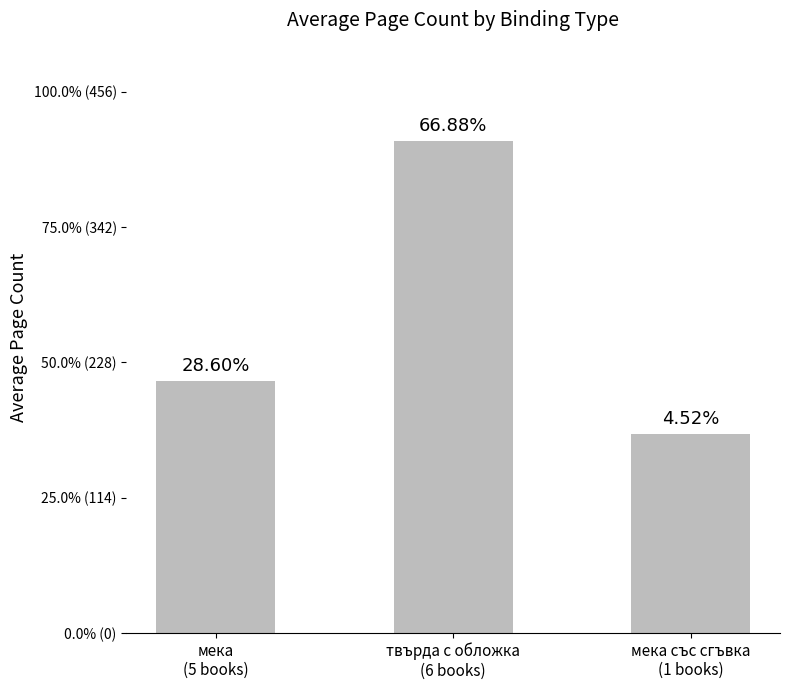

Is it true that the value at мека
(5 books) is 212.8?

True